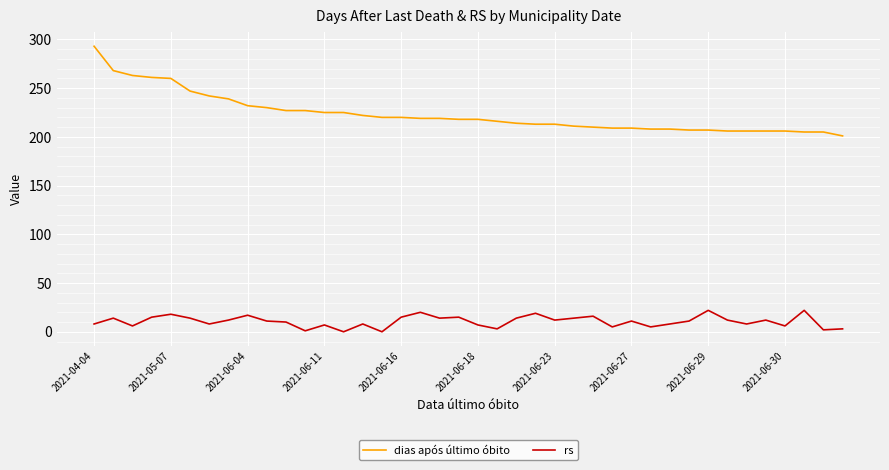

What is the maximum value shown in the chart?

293